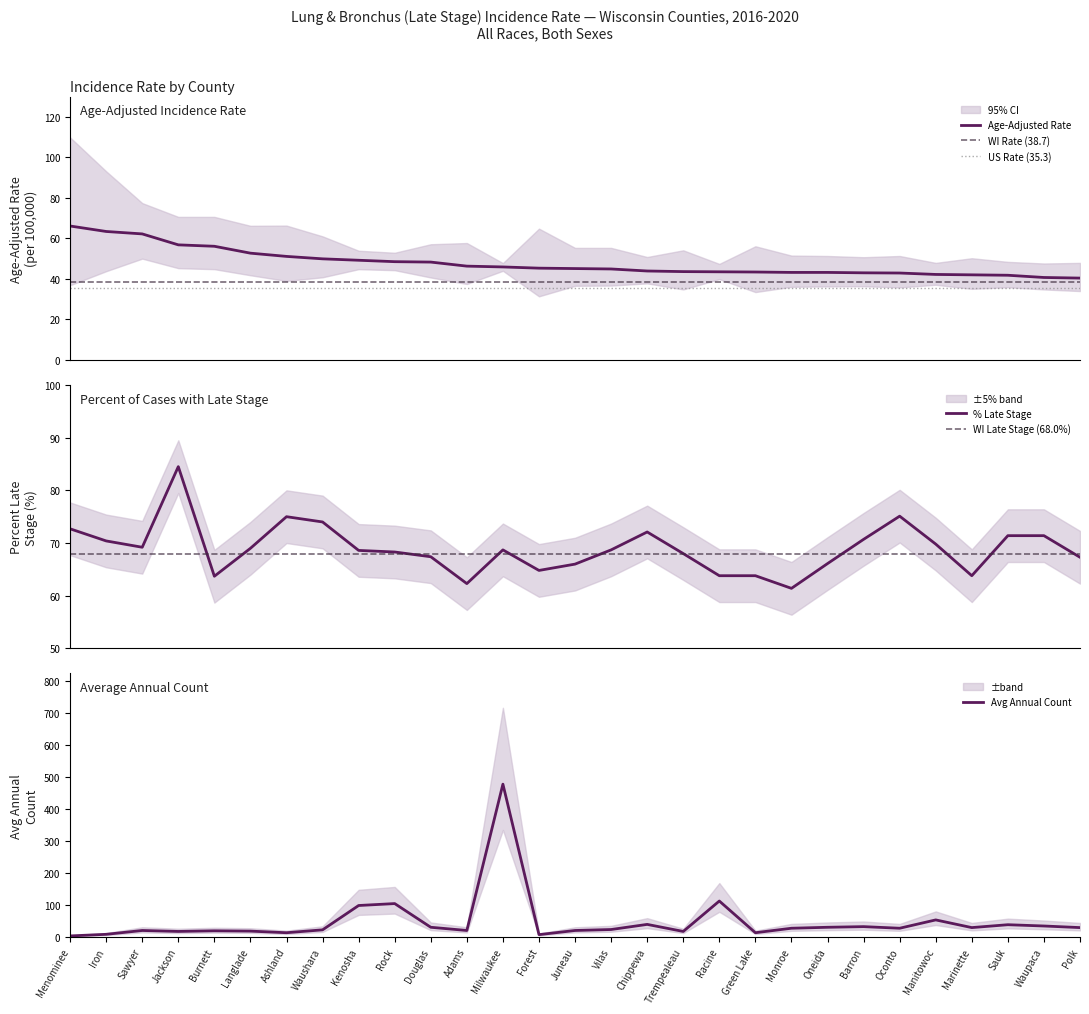

At how many categories does at least one series exceed 301?

1